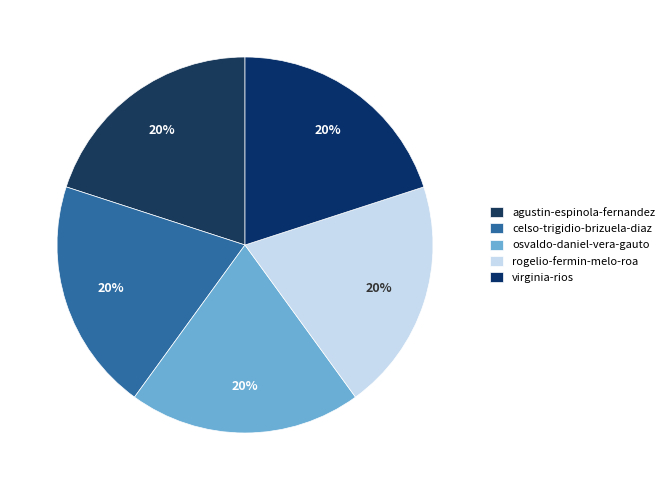

How many slices are in this pie chart?

5